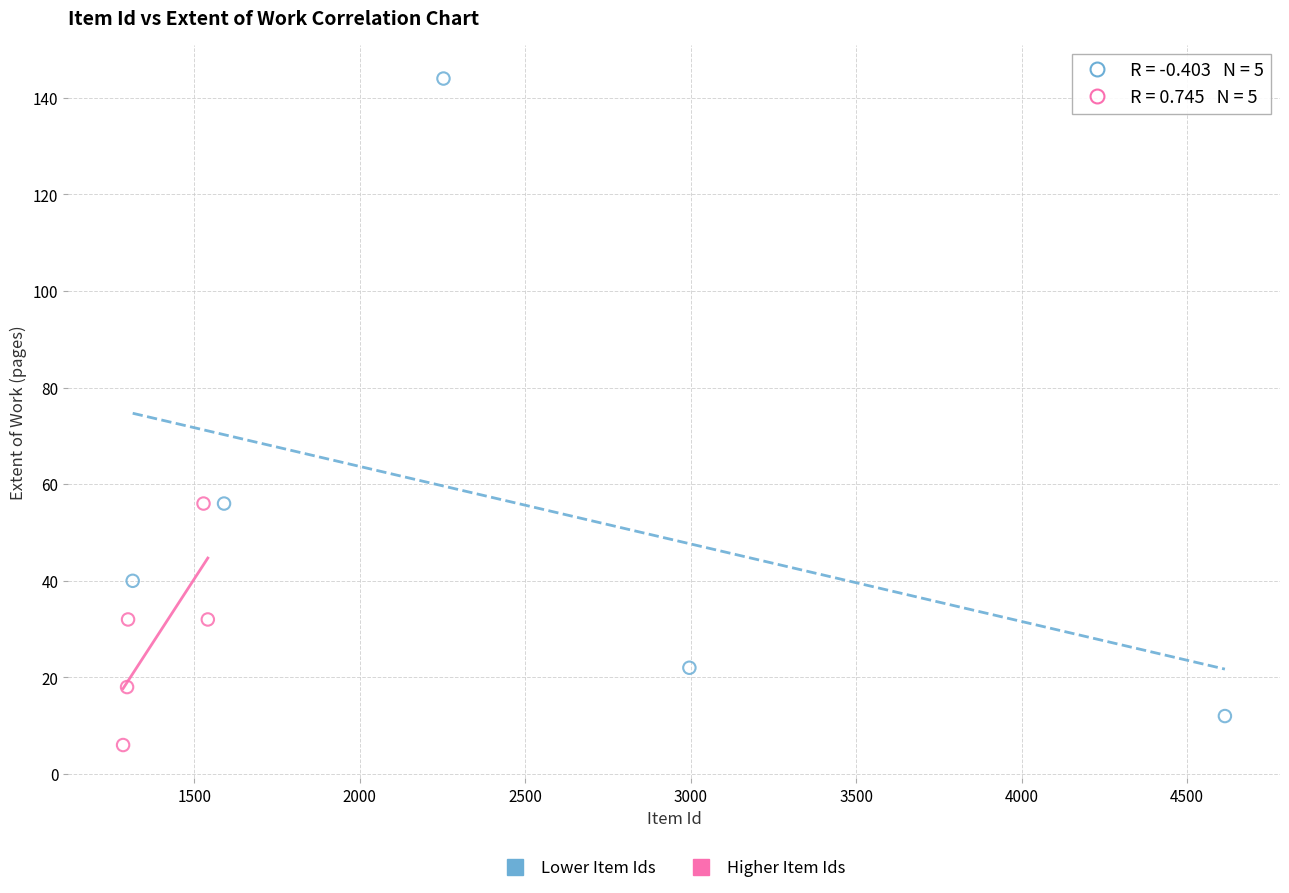

Which series reaches the maximum Y coordinate?

Lower Item Ids